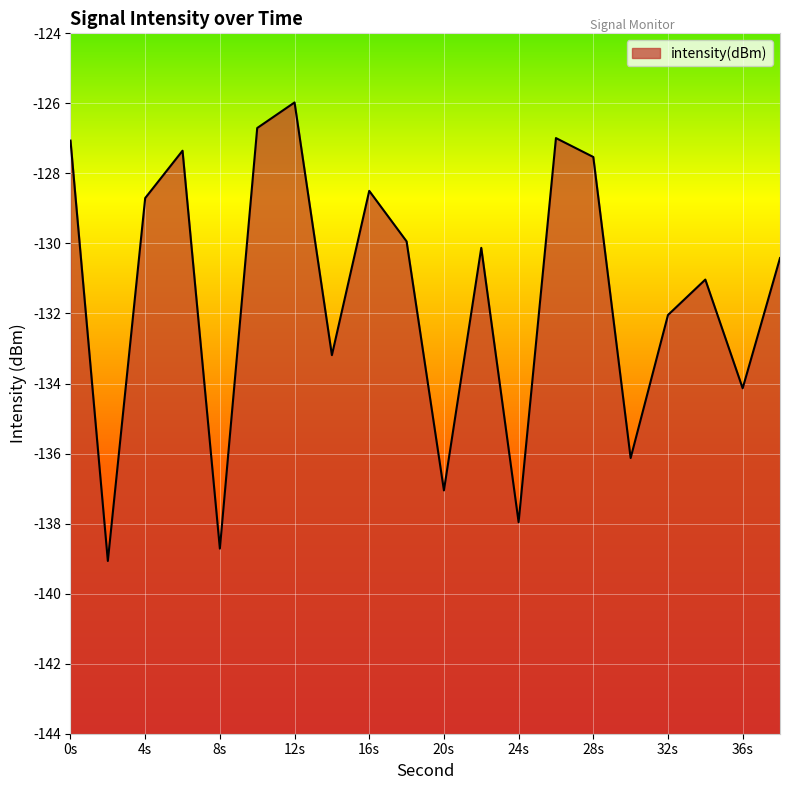

How many lines are shown in the chart?

1